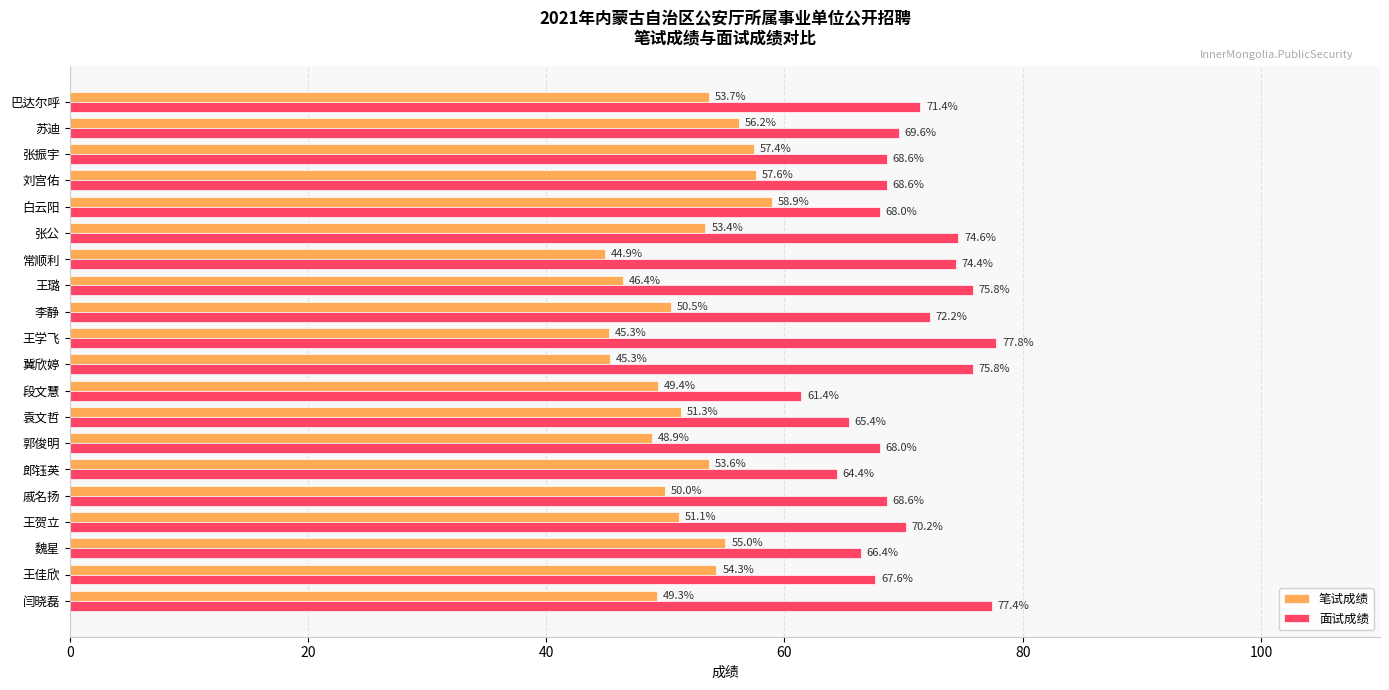

Which series has the widest spread of values?

面试成绩